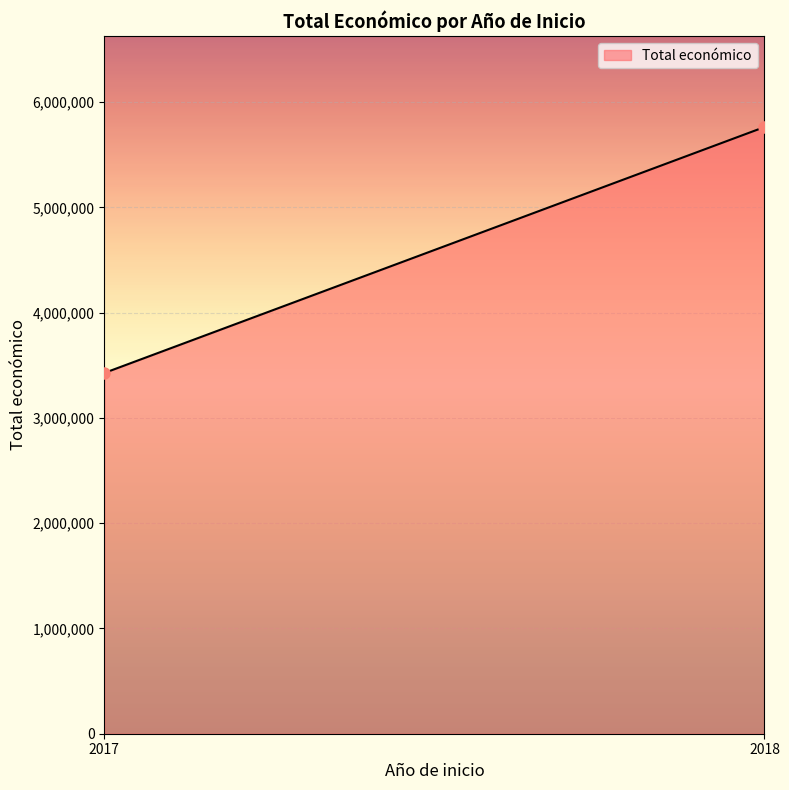

How many distinct data groups are displayed?

1